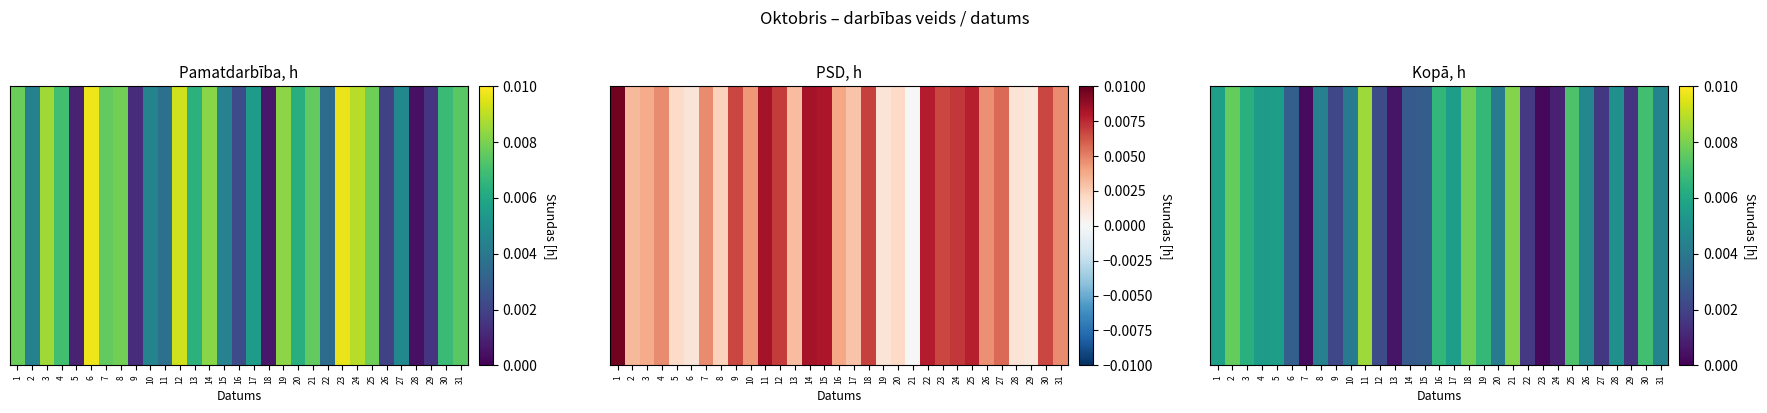

Which has a higher value, 28 or 19?

19